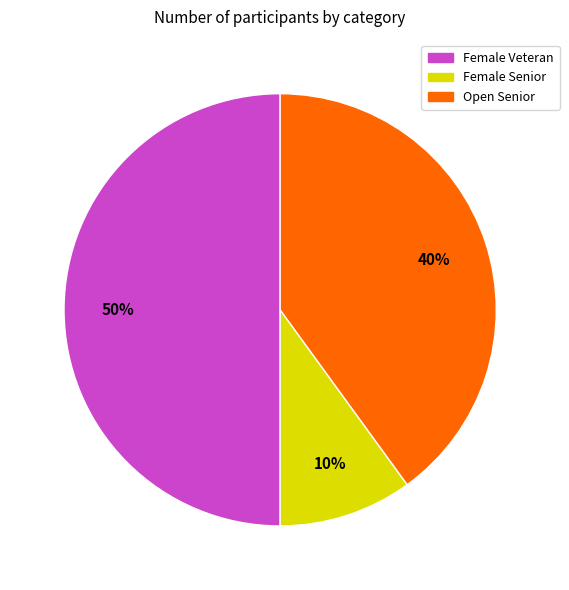

To the nearest percent, what is the difference between the largest and smallest slice percentages?

40%